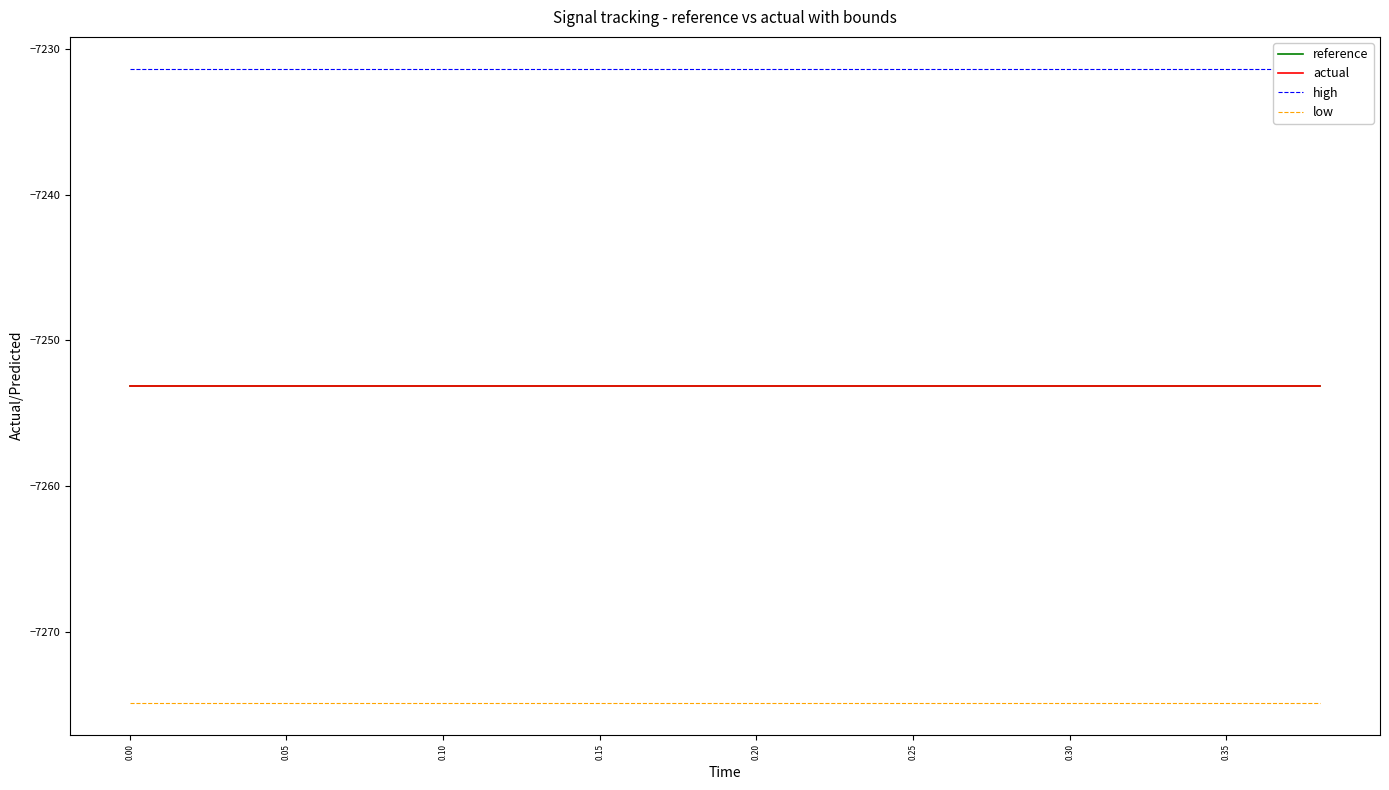

True or false: low and actual cross at least once.

False